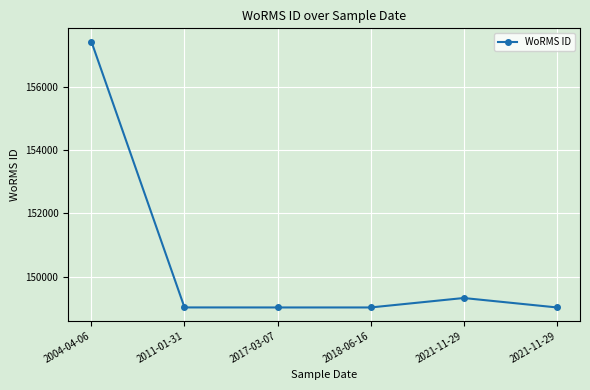

What is the value of the 2nd point from the left?

149023